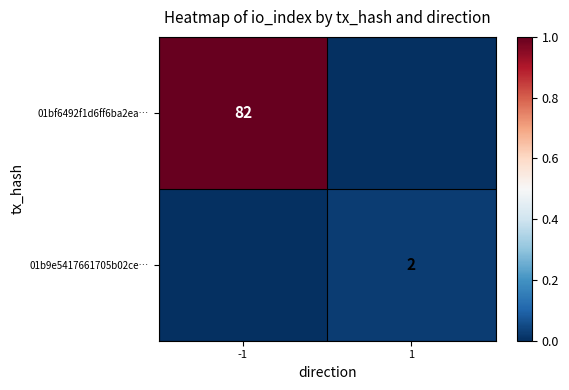

At how many categories does at least one series exceed 0?

2